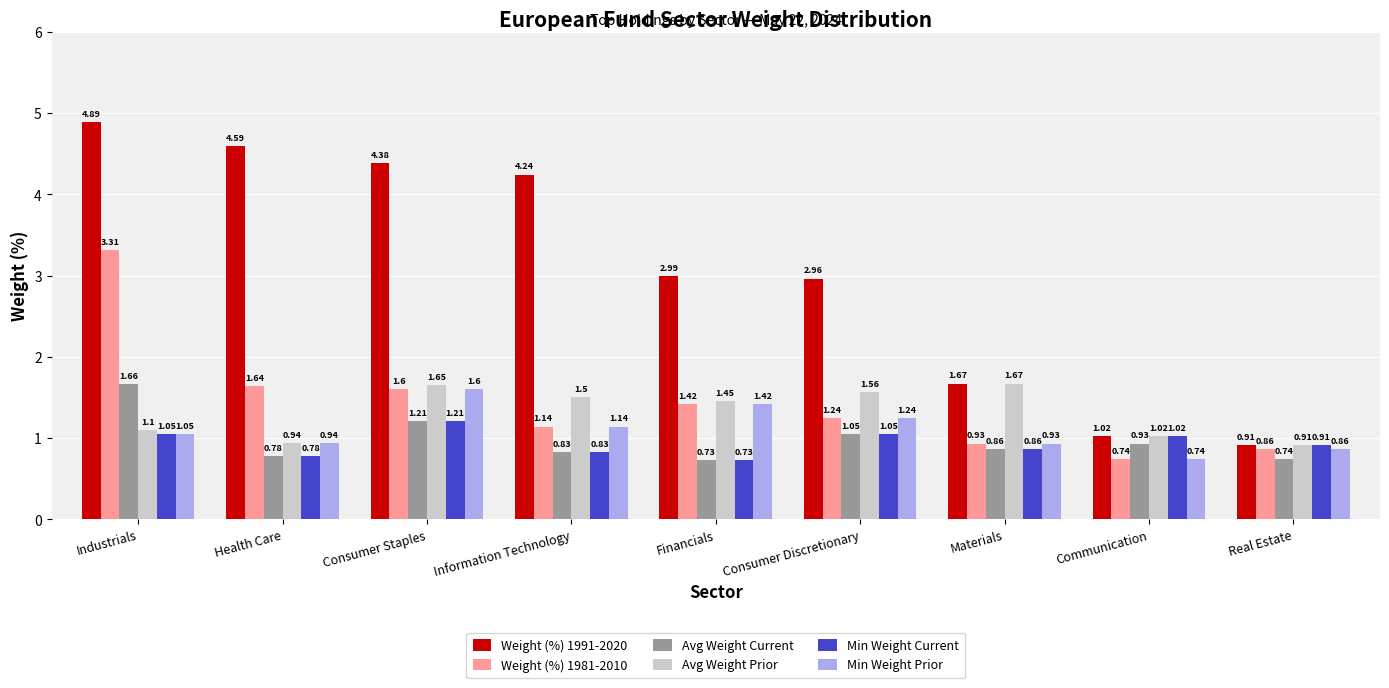

Which series has the largest range (max minus min)?

Weight (%) 1991-2020